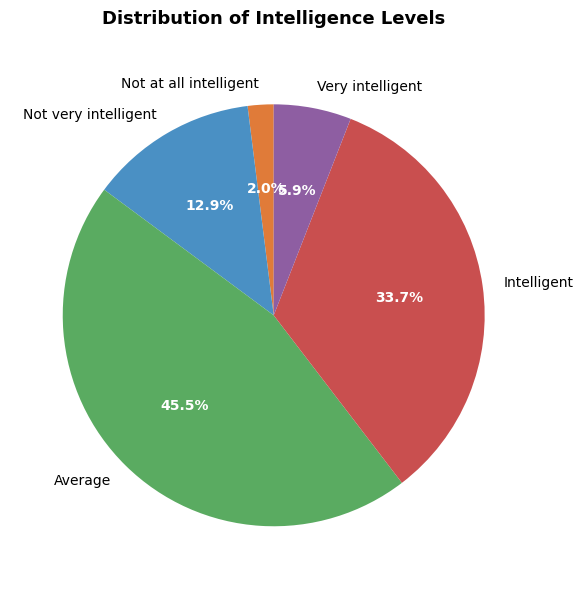

Which slice is the largest?

Average